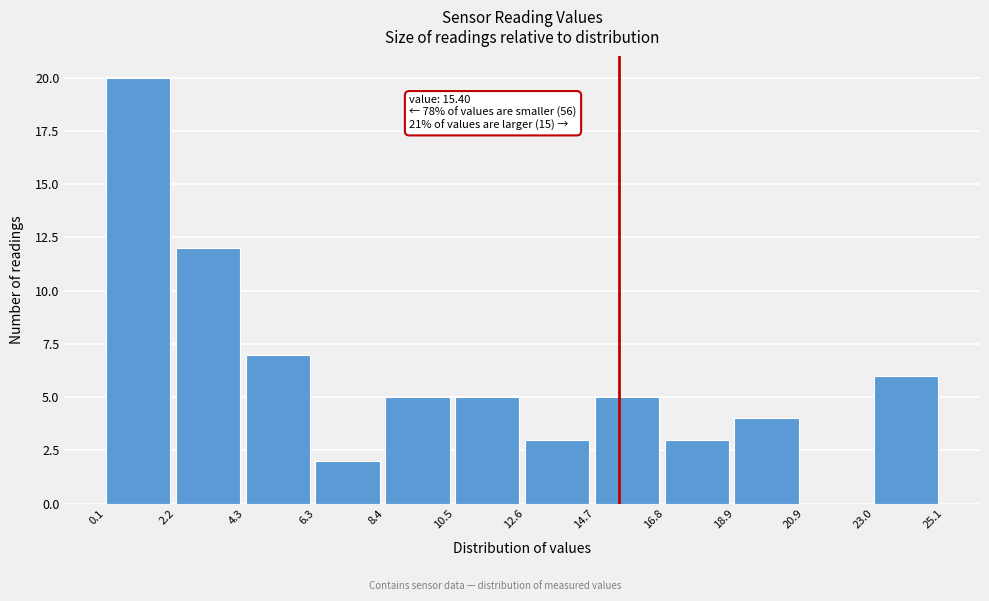

Over which range of the x-axis is the bar tallest?

0.1 to 2.2